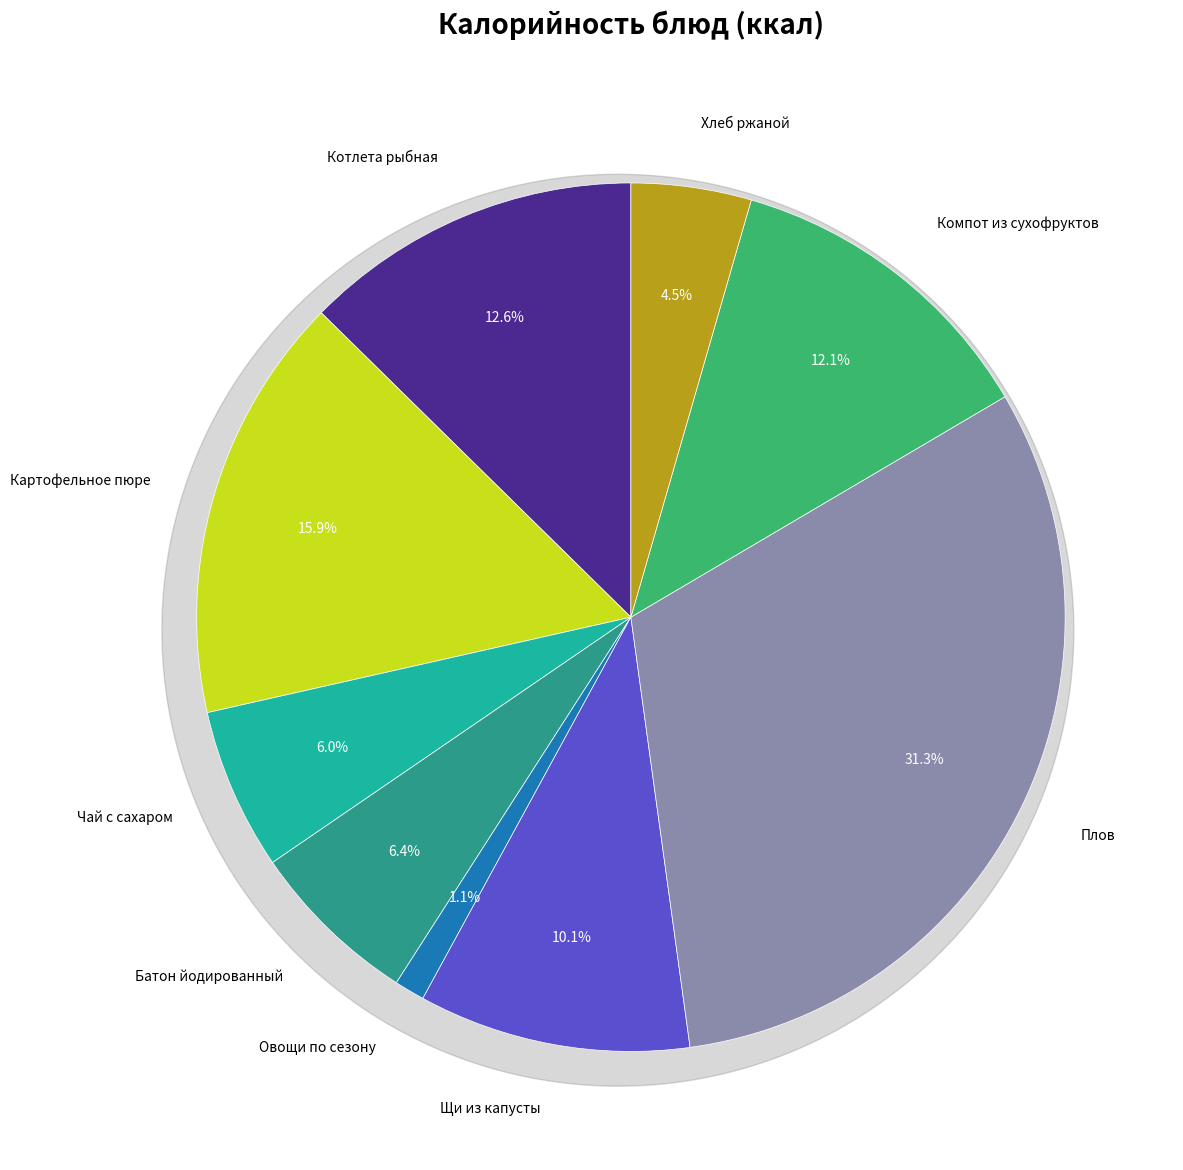

Rank the categories by value from lowest to highest.

Овощи по сезону, Хлеб ржаной, Чай с сахаром, Батон йодированный, Щи из капусты, Компот из сухофруктов, Котлета рыбная, Картофельное пюре, Плов